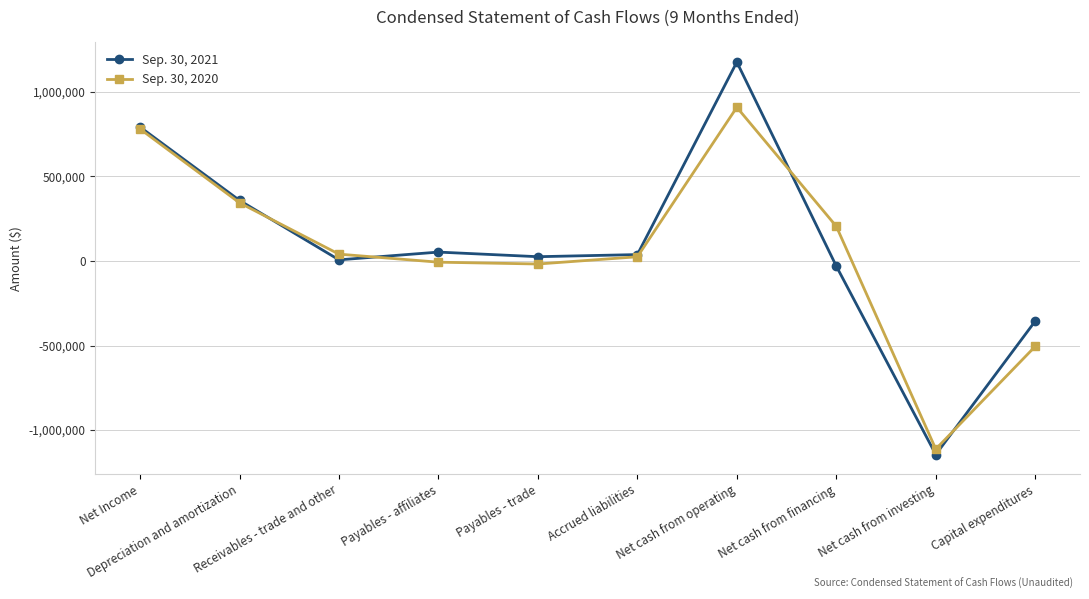

Does the chart have visible grid lines?

Yes